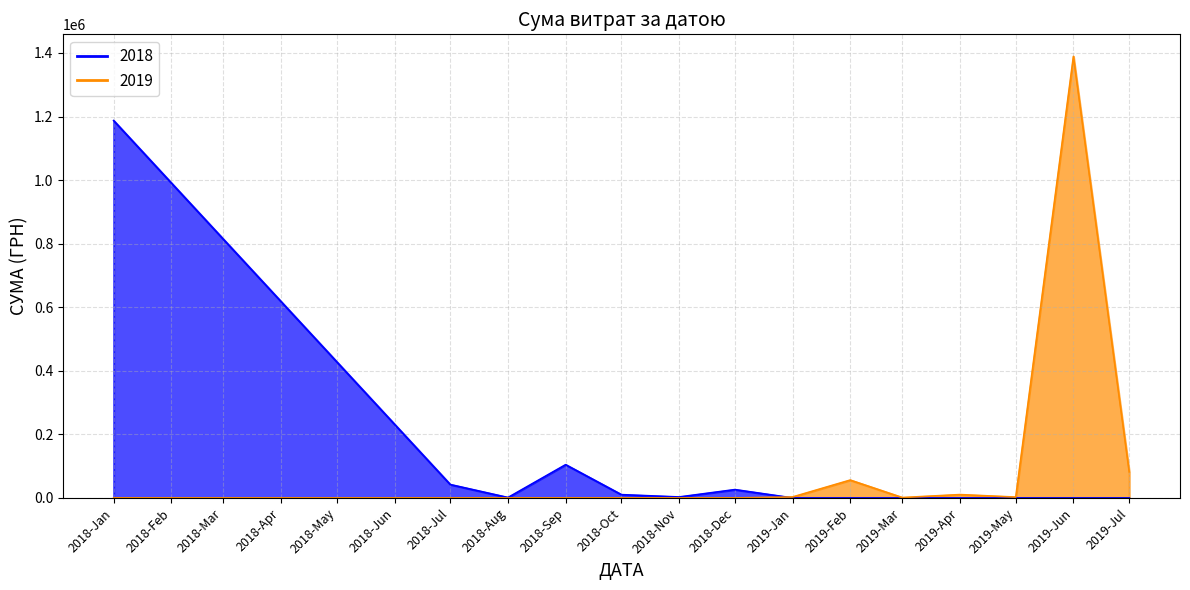

Where is 2018 nearest to the value 520770?

3